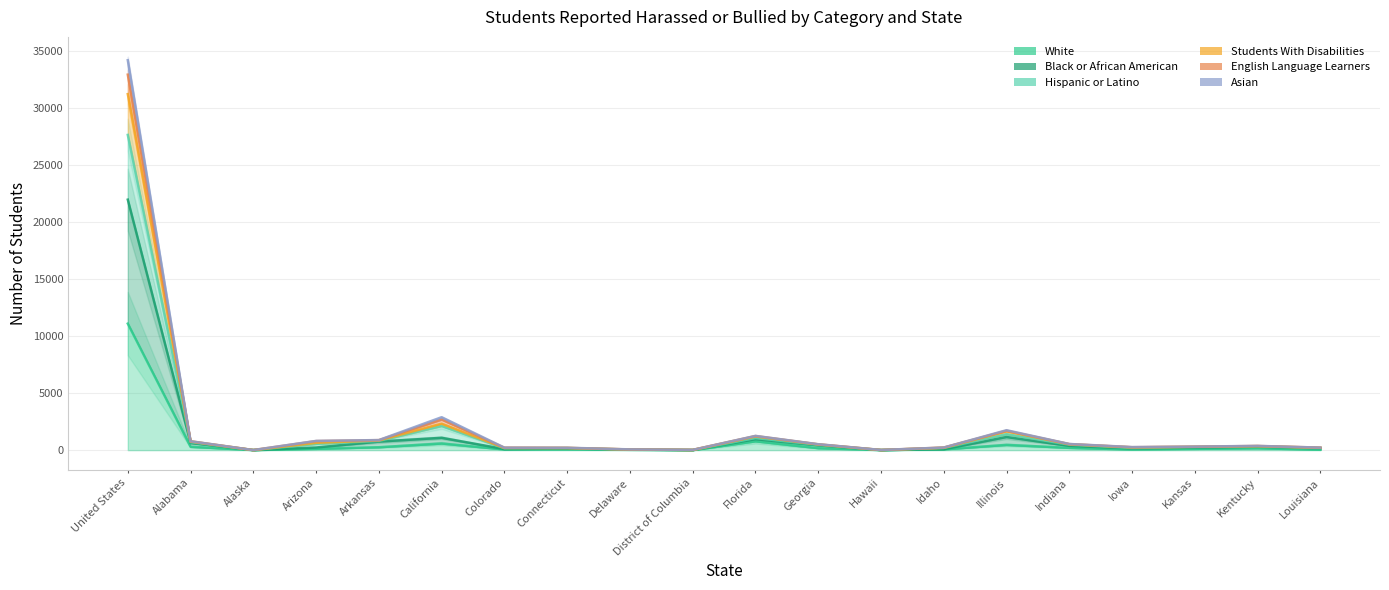

How many lines are shown in the chart?

6